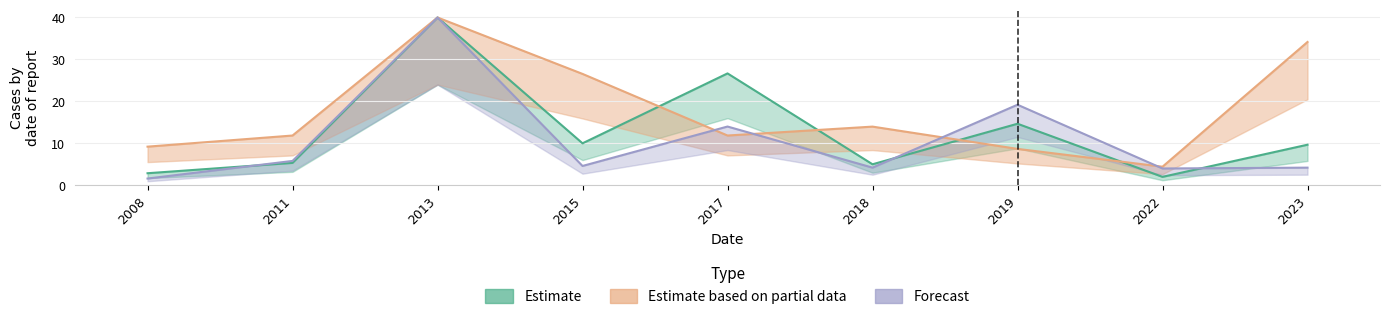

True or false: Estimate based on partial data and Forecast cross at least once.

True